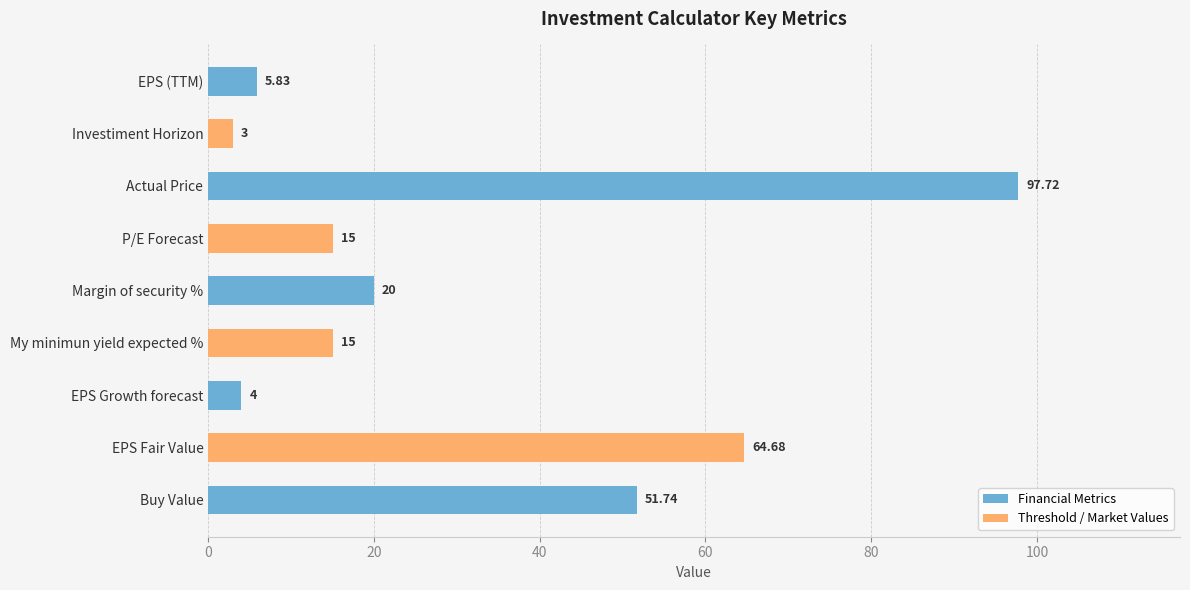

Which category has the lowest value across all series?

Investiment Horizon